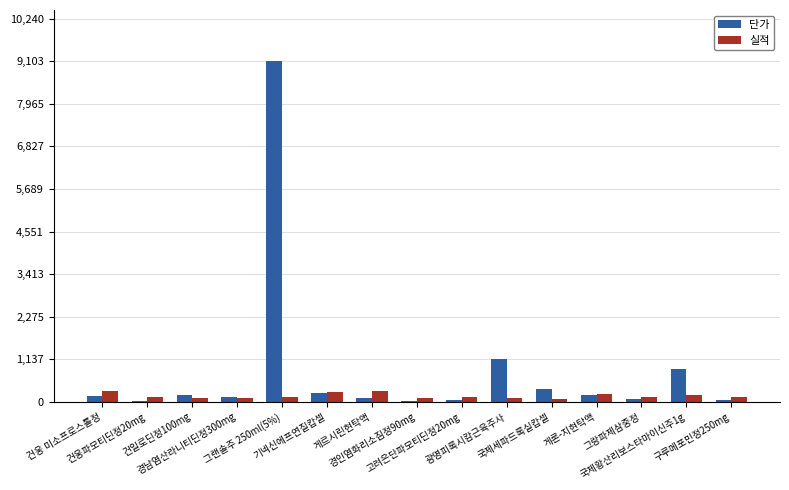

True or false: 실적 has a value of 144 at 건웅파모티딘정20mg.

True